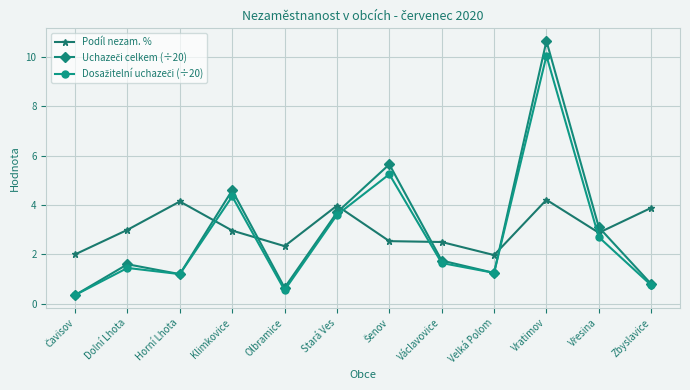

What is the label of the 8th point from the right?

Olbramice